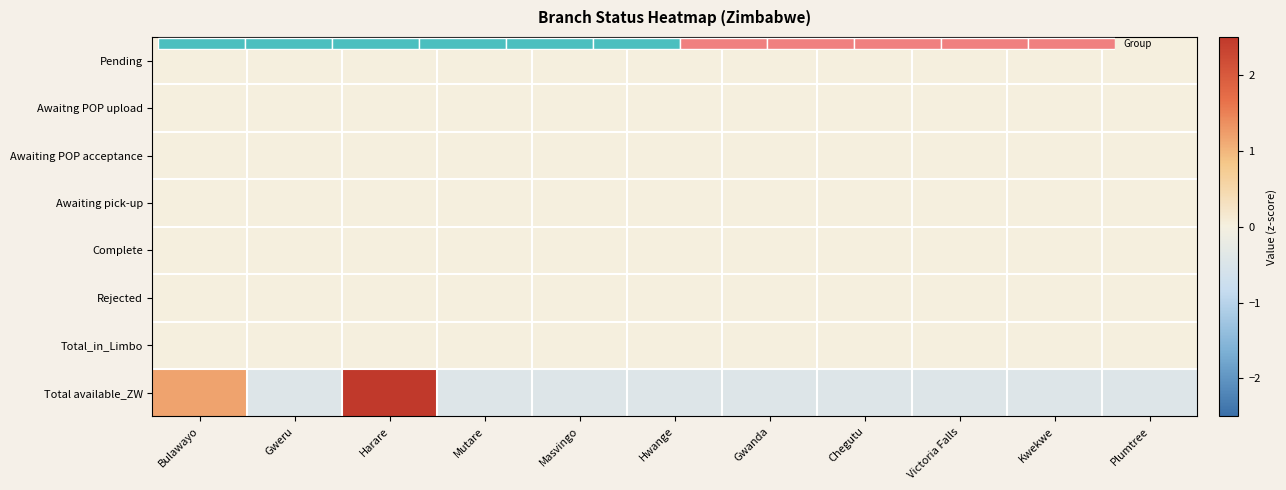

At how many categories does at least one series exceed 1?

2